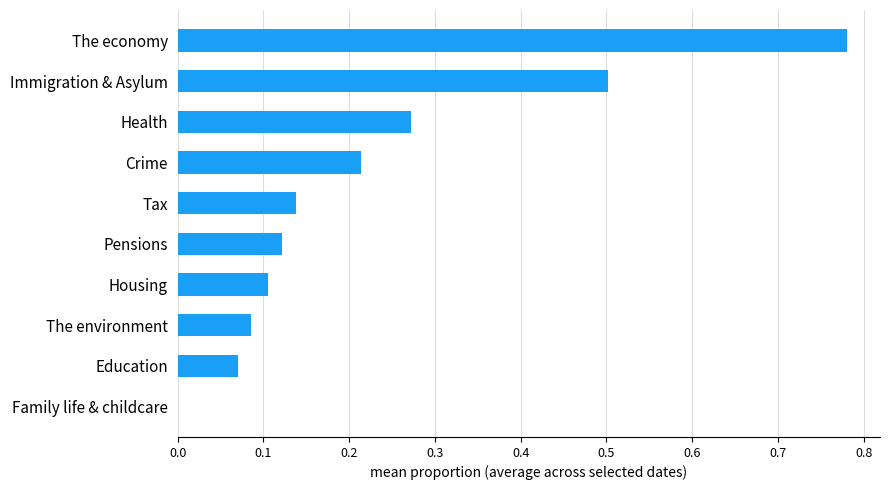

The value at Immigration & Asylum is 0.5. True or false?

True